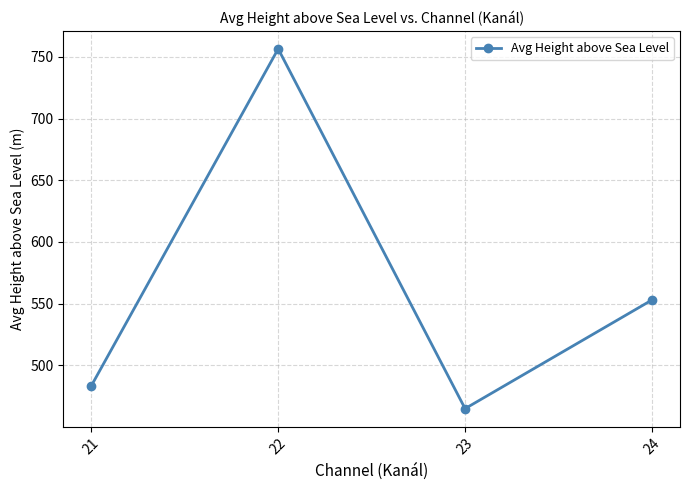

Rank the categories by value from highest to lowest.

22, 24, 21, 23